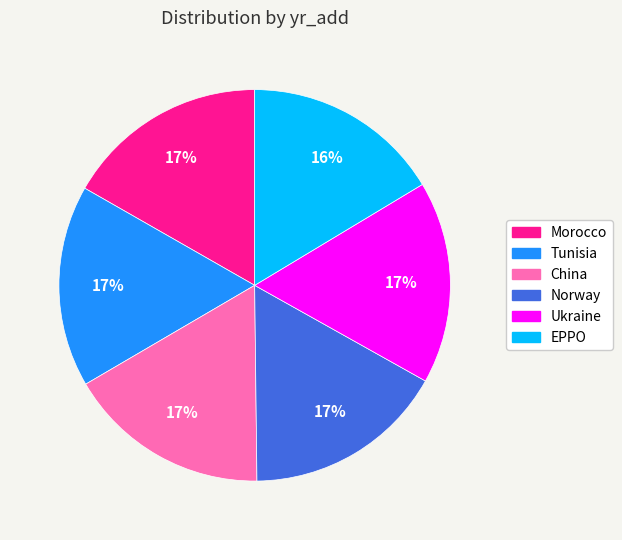

True or false: EPPO accounts for 16% of the total.

True